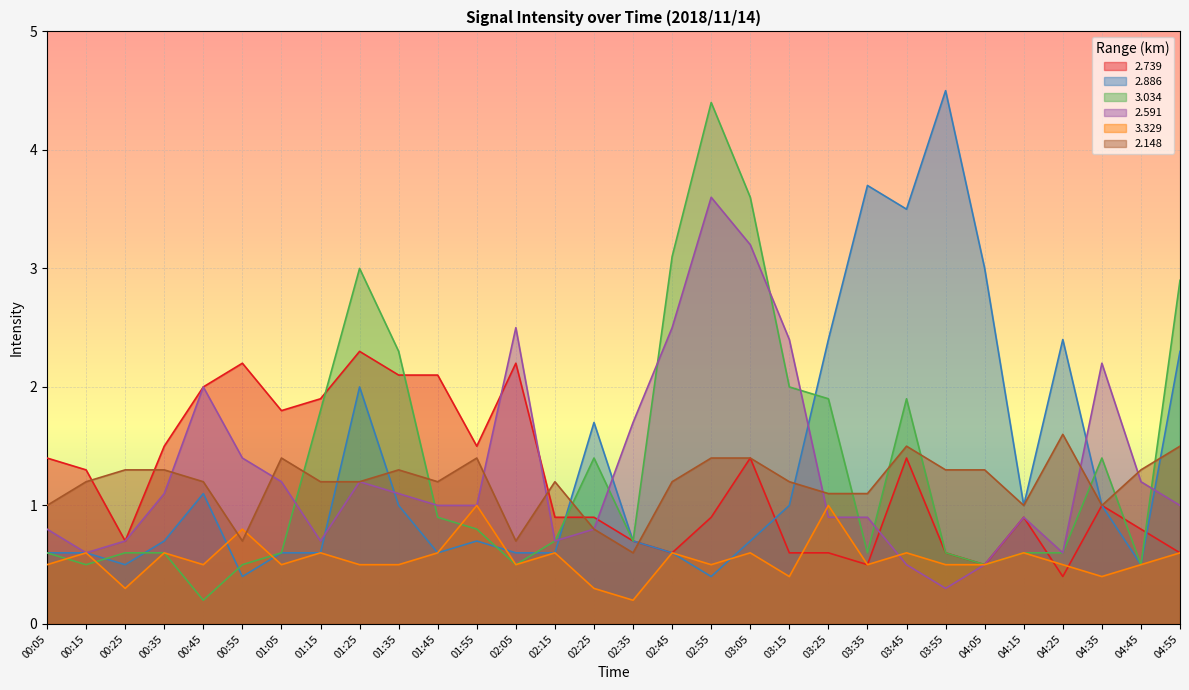

Is the value of 2.591 at 03:05 greater than the value of 3.034 at 02:45?

Yes